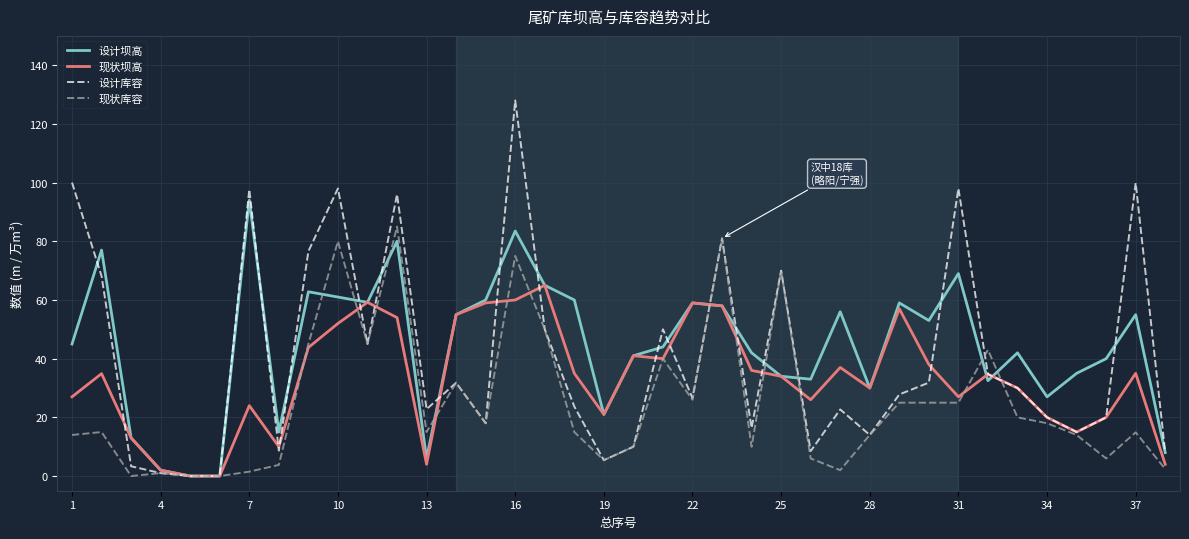

What is the difference between the maximum and second lowest values in the 现状库容 series?

85.0